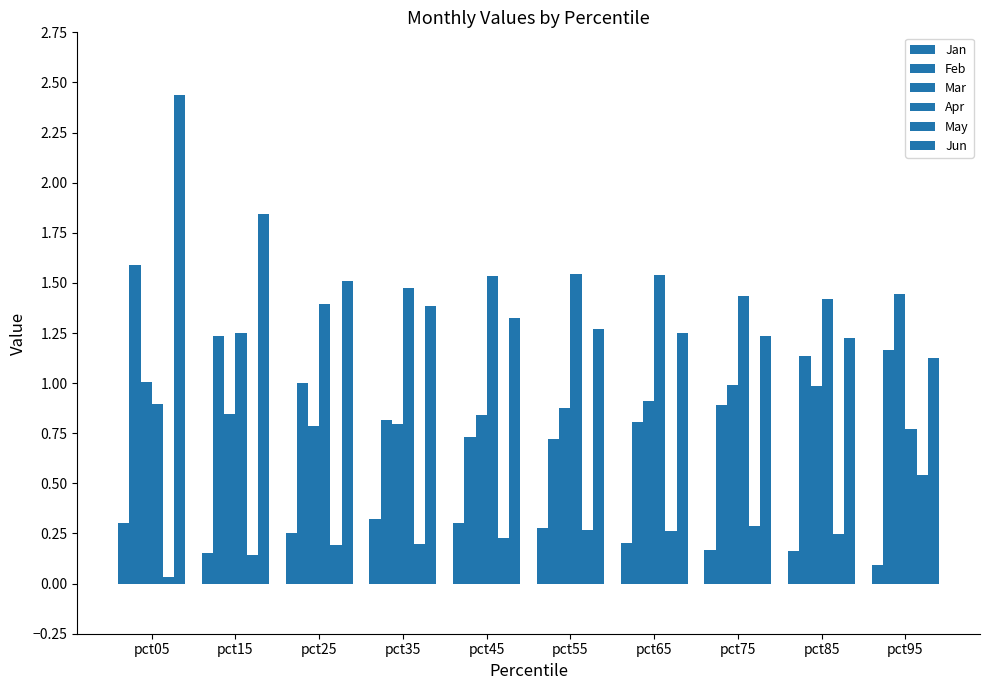

What is the lowest value of the Jun series?

1.1